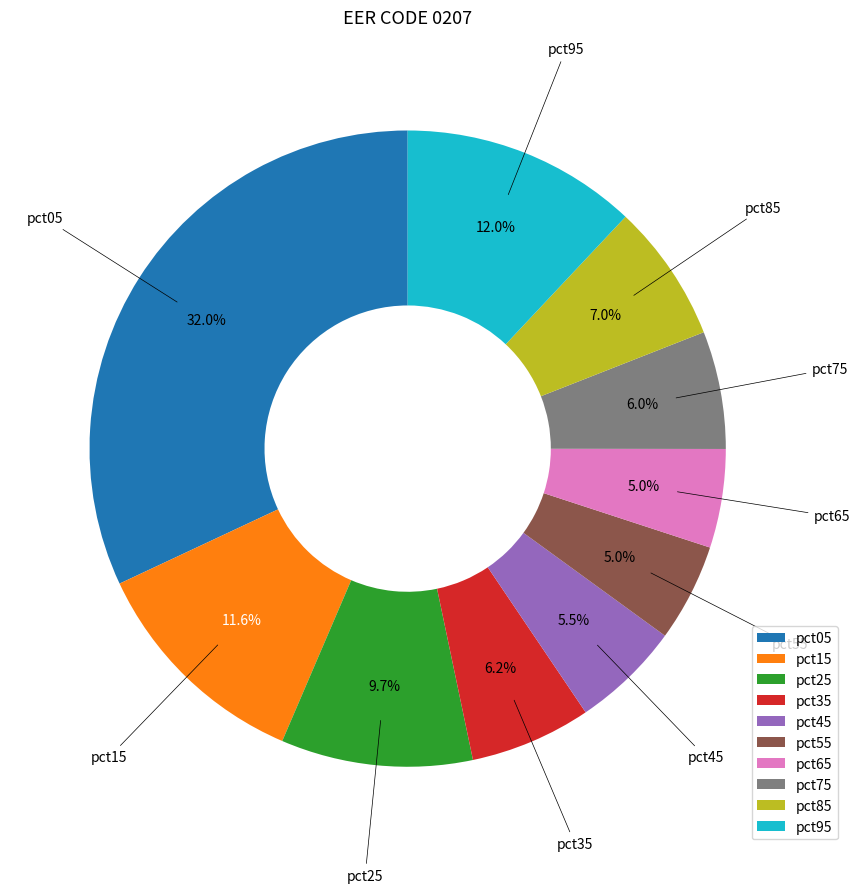

Which category has the biggest portion of the pie?

pct05